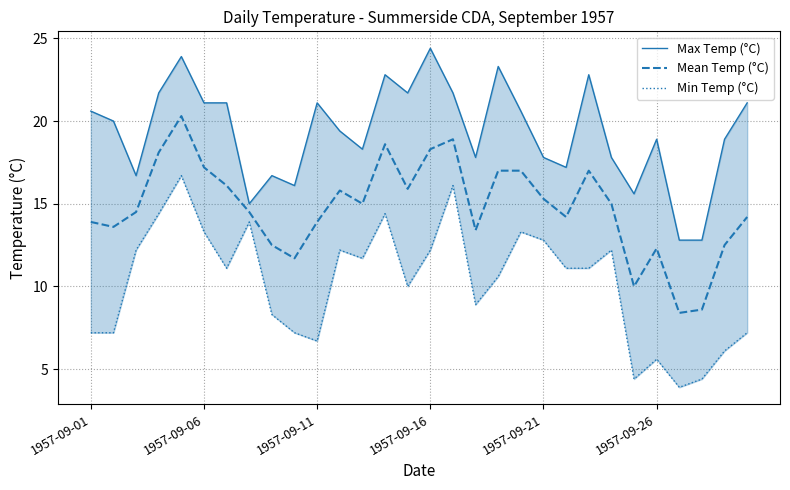

What is the highest value of the Mean Temp (°C) series?

20.3